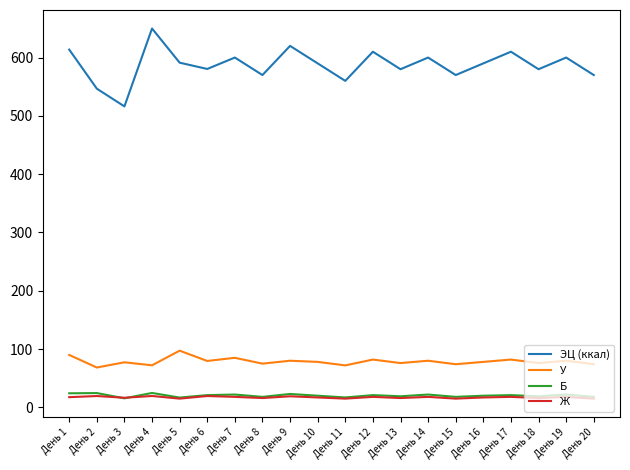

What is the total value across all series at День 17?

731.0